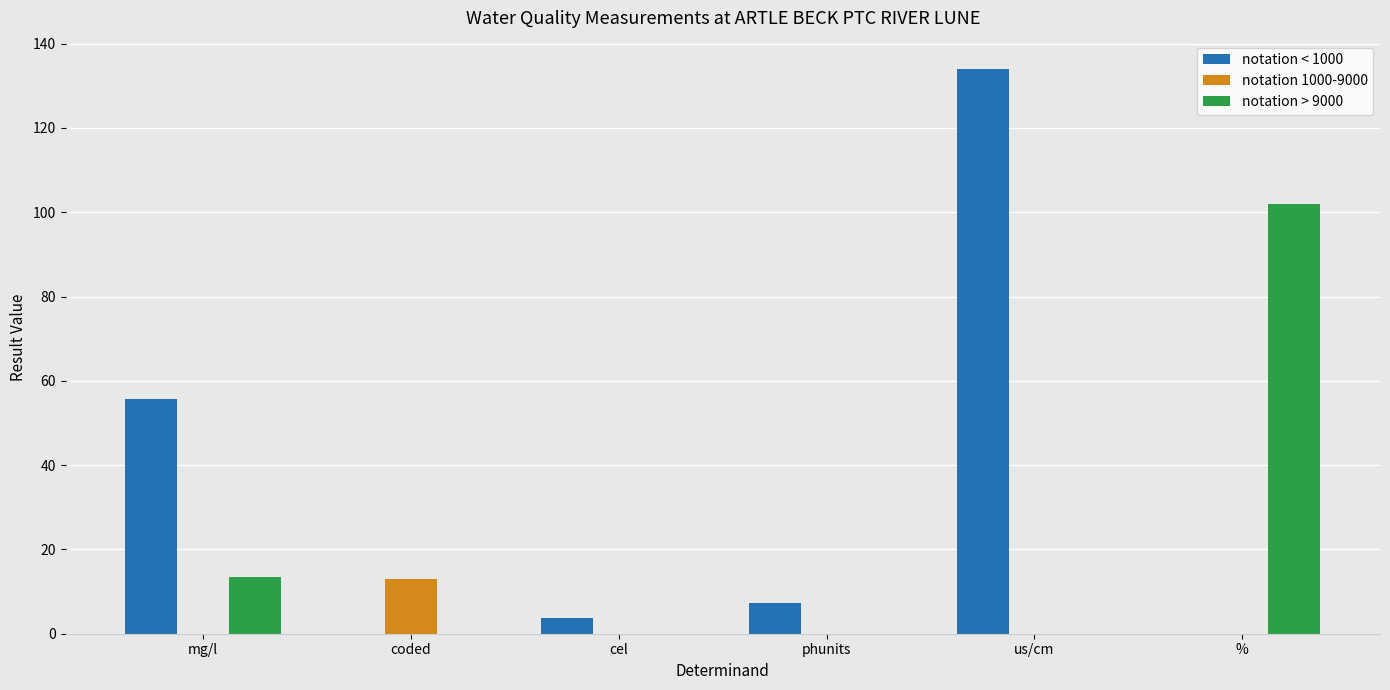

How many groups of bars are there?

6